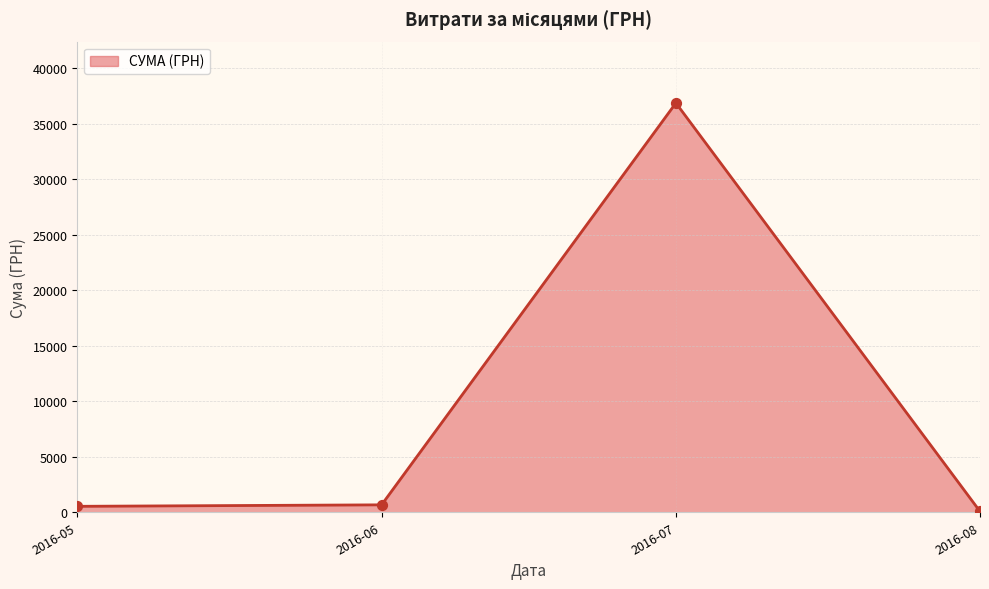

The value at 2016-07 is 18750.3. True or false?

False